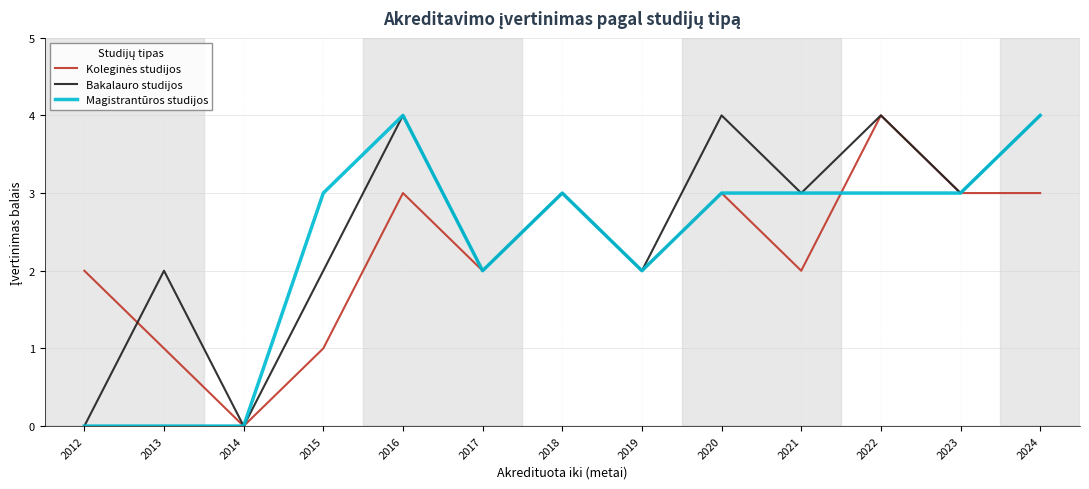

True or false: Magistrantūros studijos has a value of 4 at 2020.

False